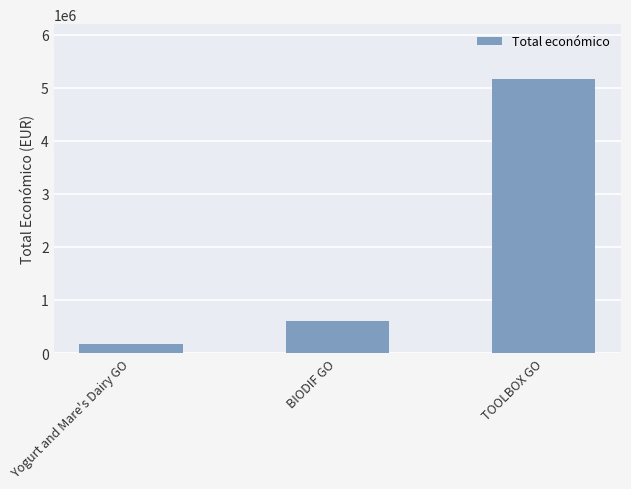

List the labels in order of value, largest first.

TOOLBOX GO, BIODIF GO, Yogurt and Mare's Dairy GO